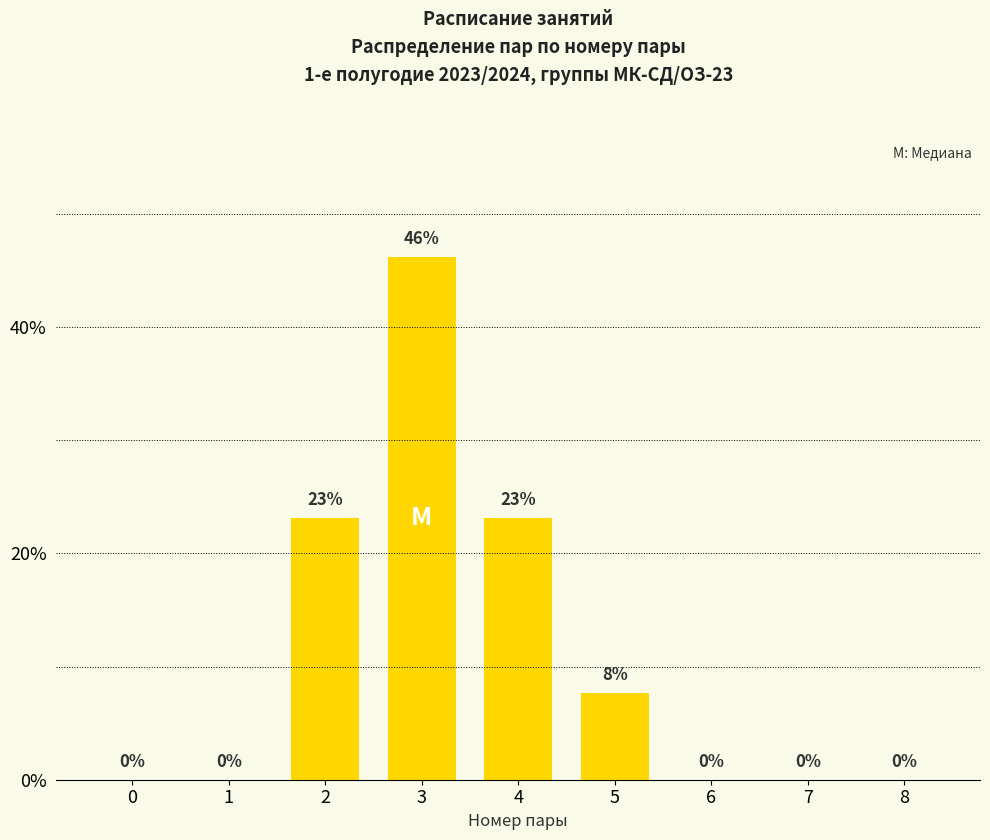

True or false: the data shows 23.1 at 2.

True